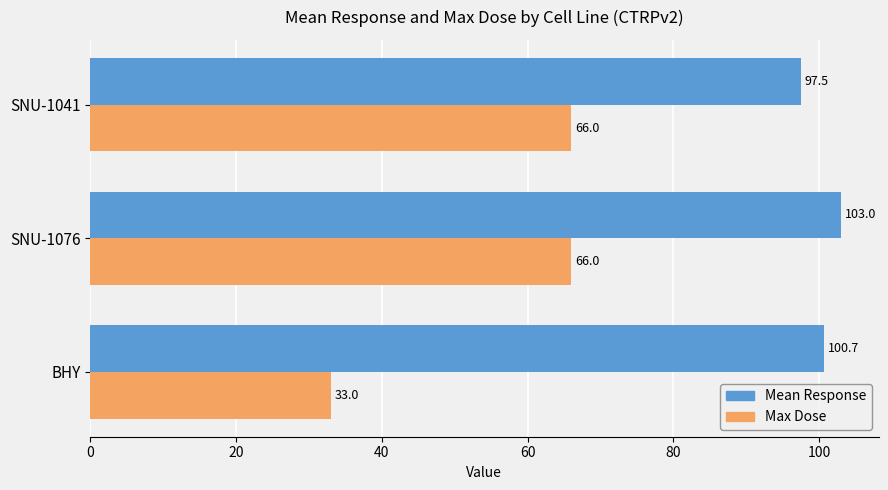

What is the smallest value displayed?

33.0